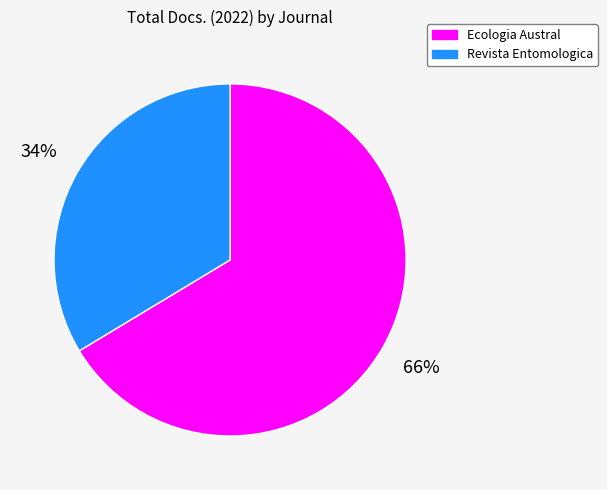

Which has a higher value, Ecologia Austral or Revista Entomologica?

Ecologia Austral